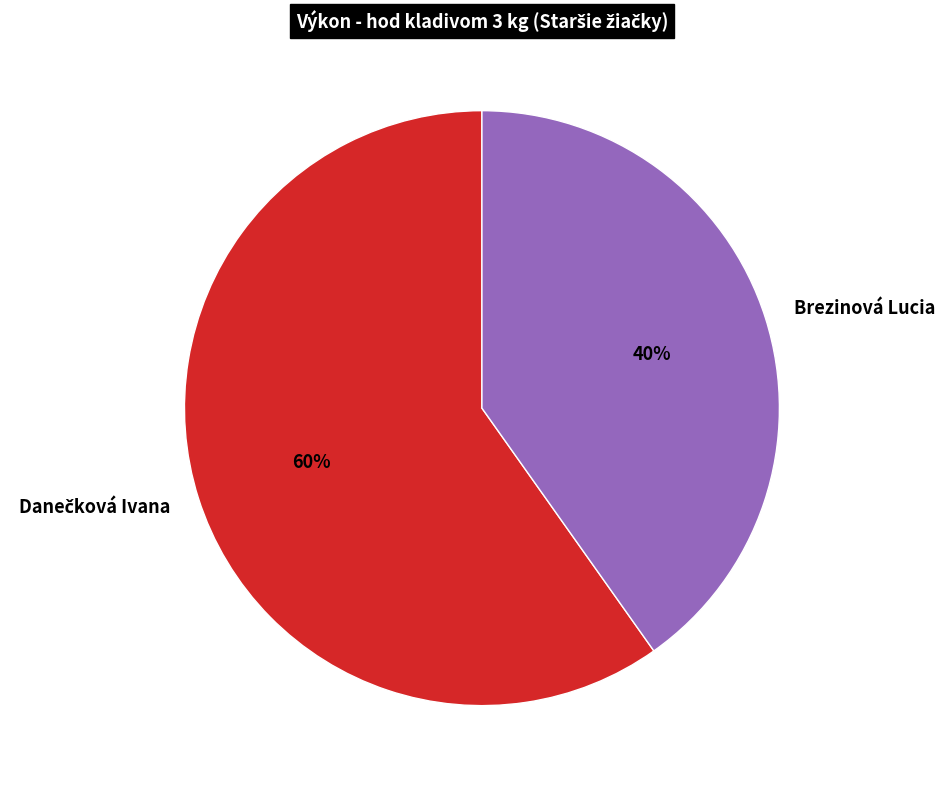

True or false: Brezinová Lucia accounts for 40% of the total.

True